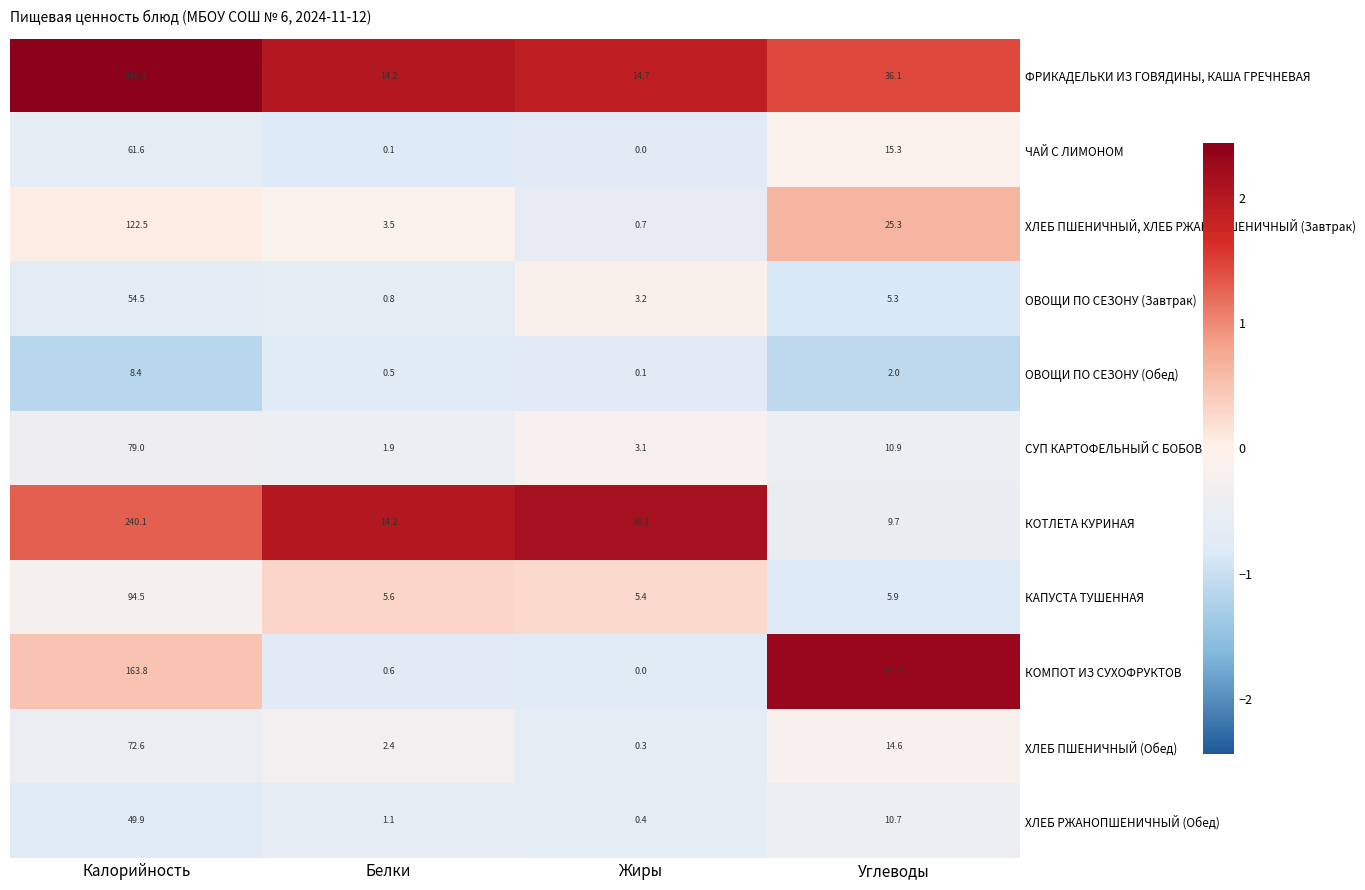

What is the sum of all СУП КАРТОФЕЛЬНЫЙ С БОБОВЫМИ values?

94.9